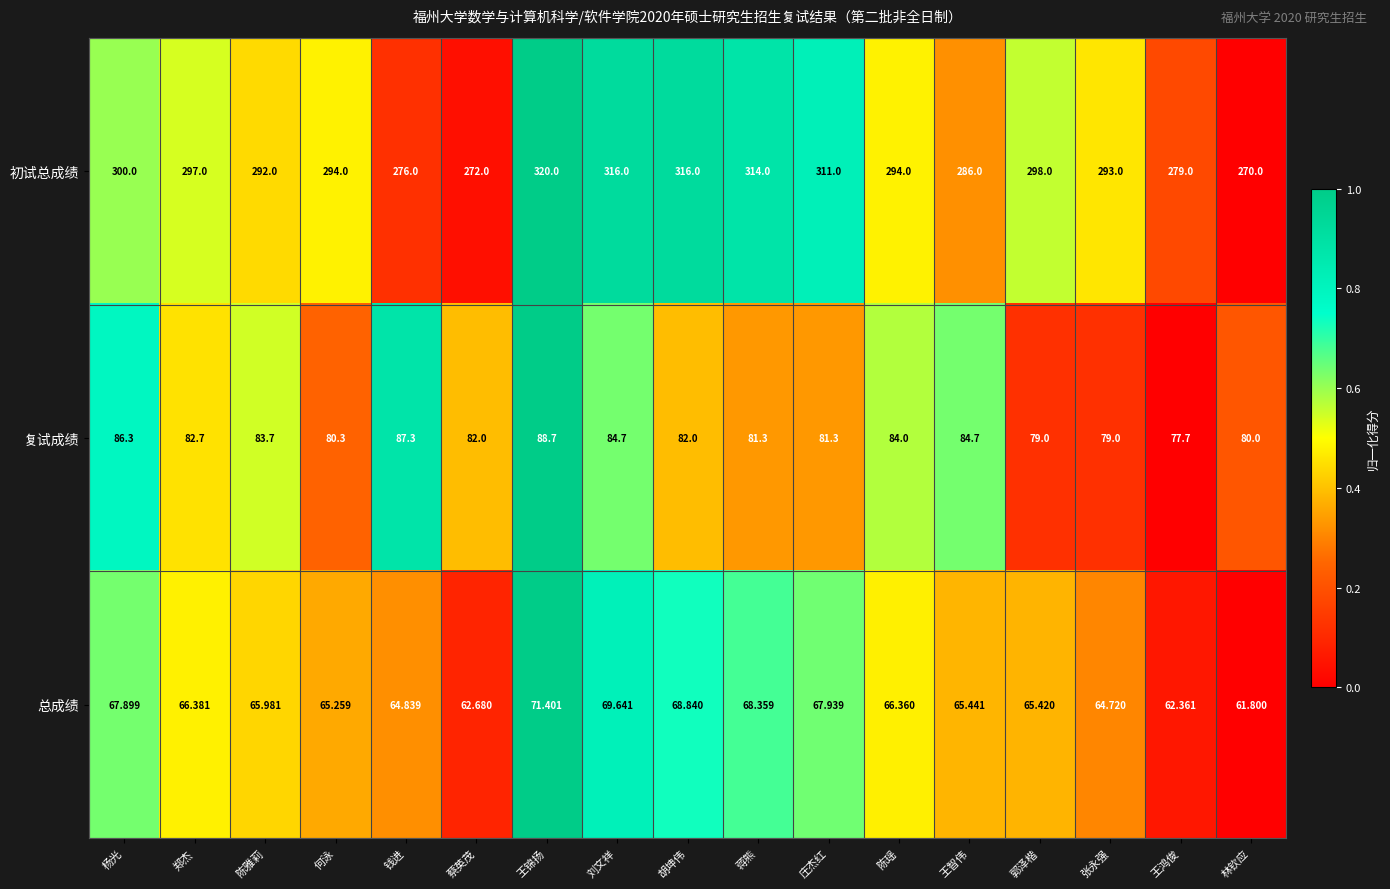

At which category is the sum across all series the highest?

王锦扬